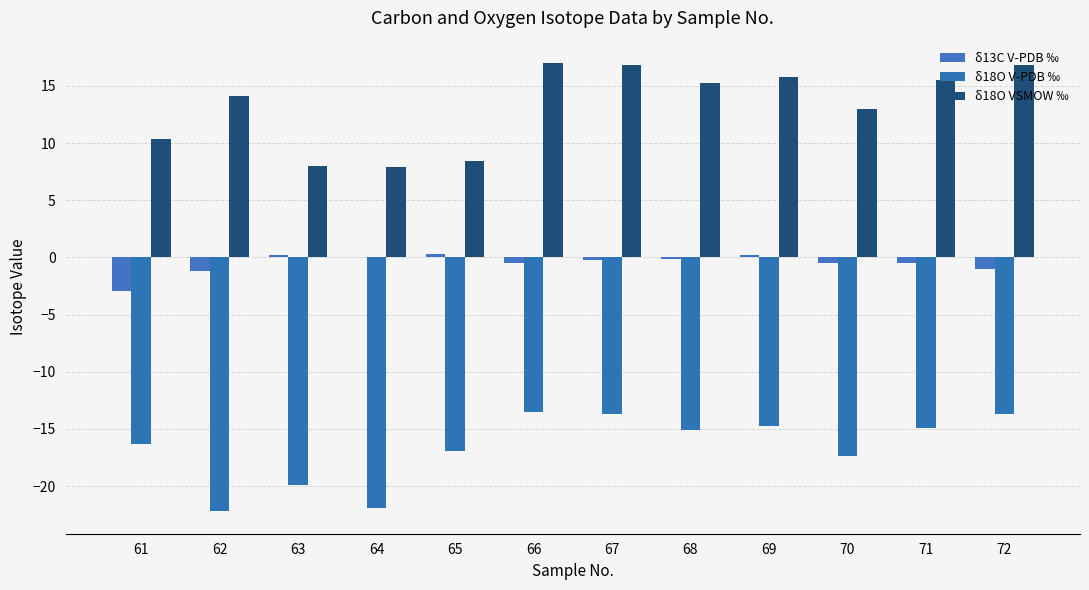

Rank the series at 72 from highest to lowest value.

δ18O VSMOW ‰, δ13C V-PDB ‰, δ18O V-PDB ‰